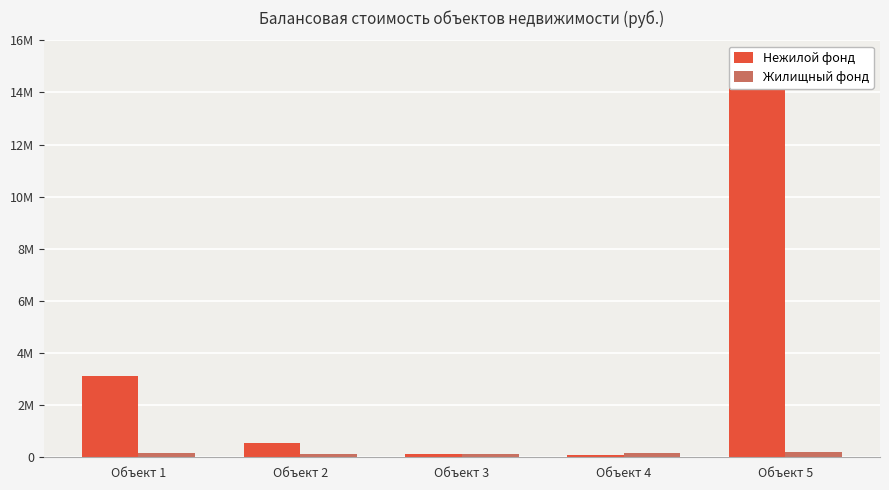

How many bars are there in total?

10